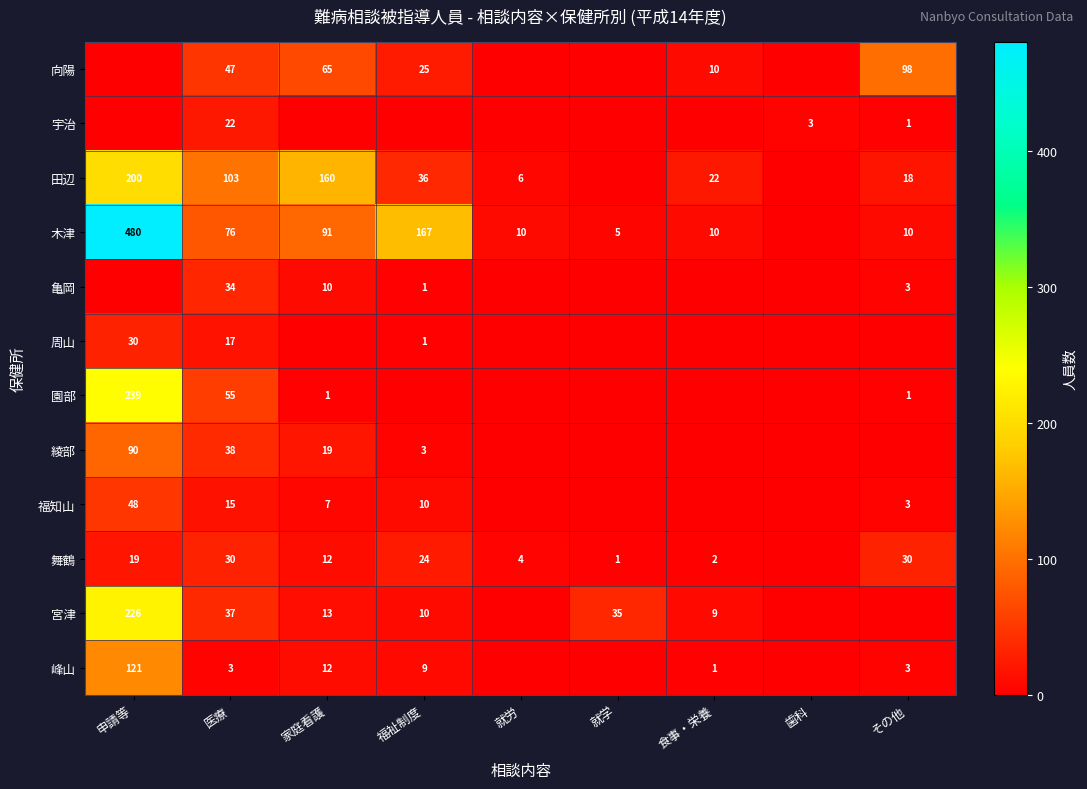

Is it true that 福知山 equals 48 at 申請等?

True